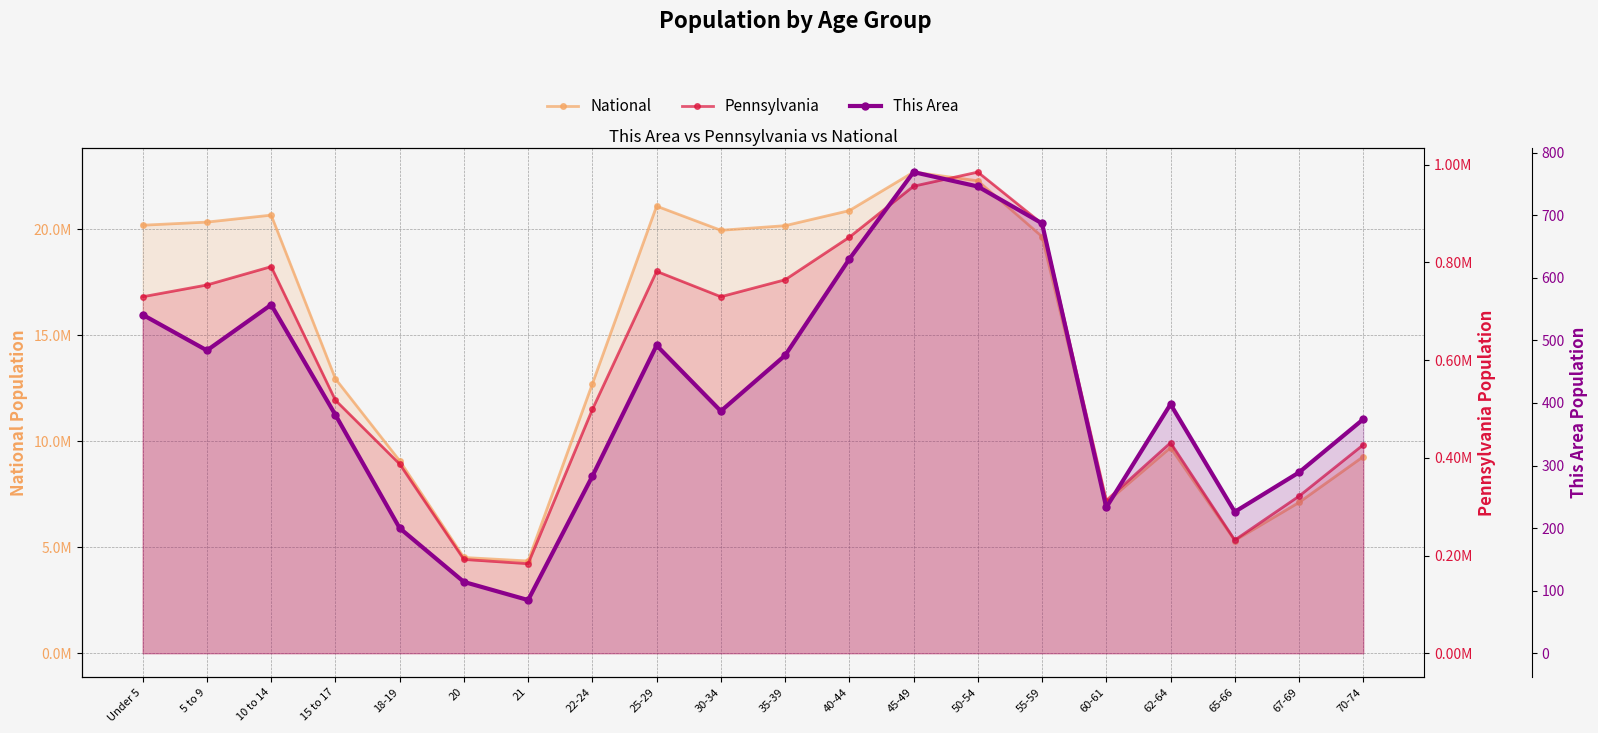

How many series are shown in this chart?

3